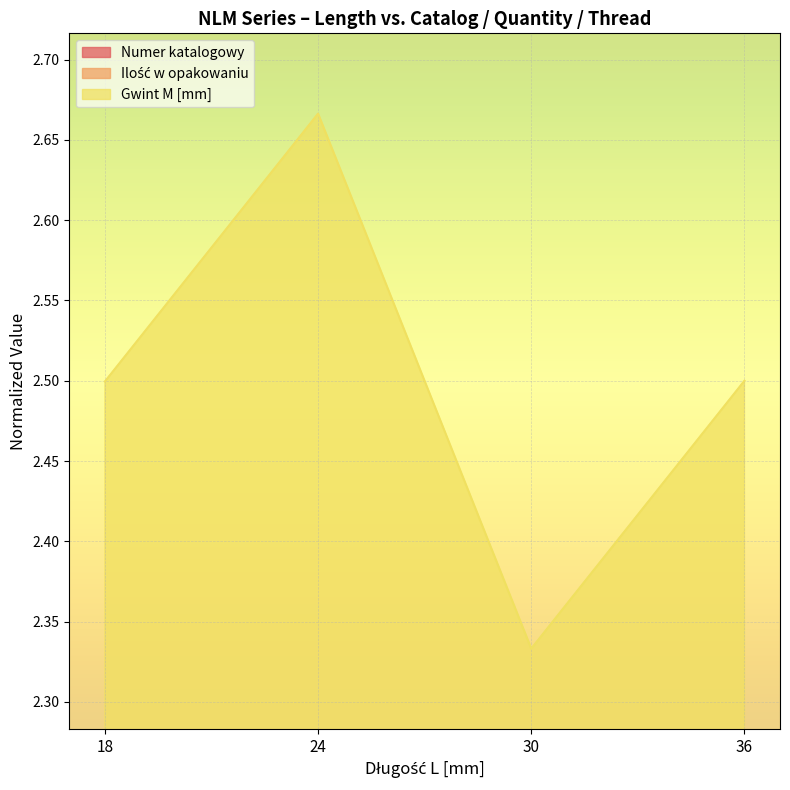

True or false: Numer katalogowy and Ilość w opakowaniu cross at least once.

False